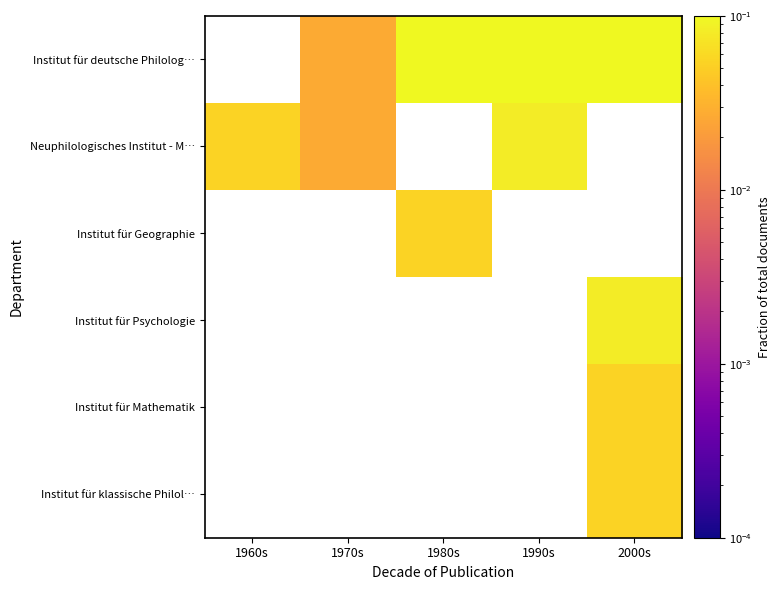

At 1990s, list the series in order from smallest to largest.

Neuphilologisches Institut - M…, Institut für Geographie, Institut für Psychologie, Institut für Mathematik, Institut für klassische Philol…, Institut für deutsche Philolog…